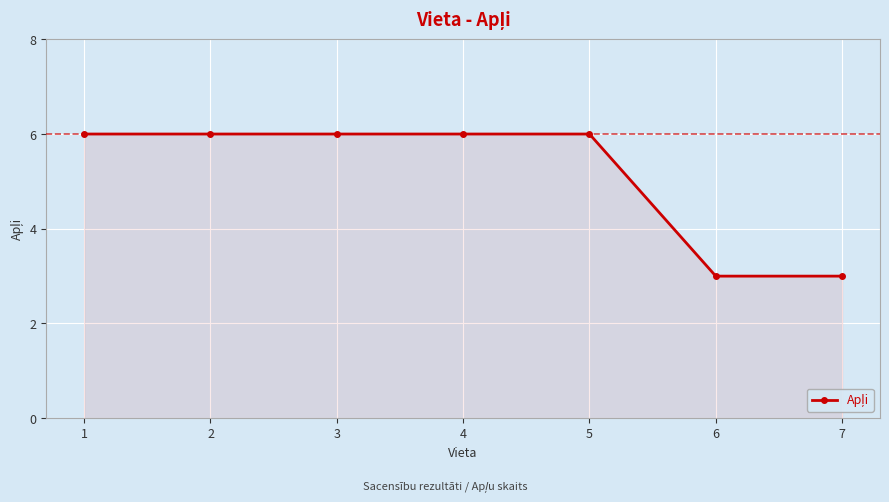

What is the value of the 3rd point from the left?

6